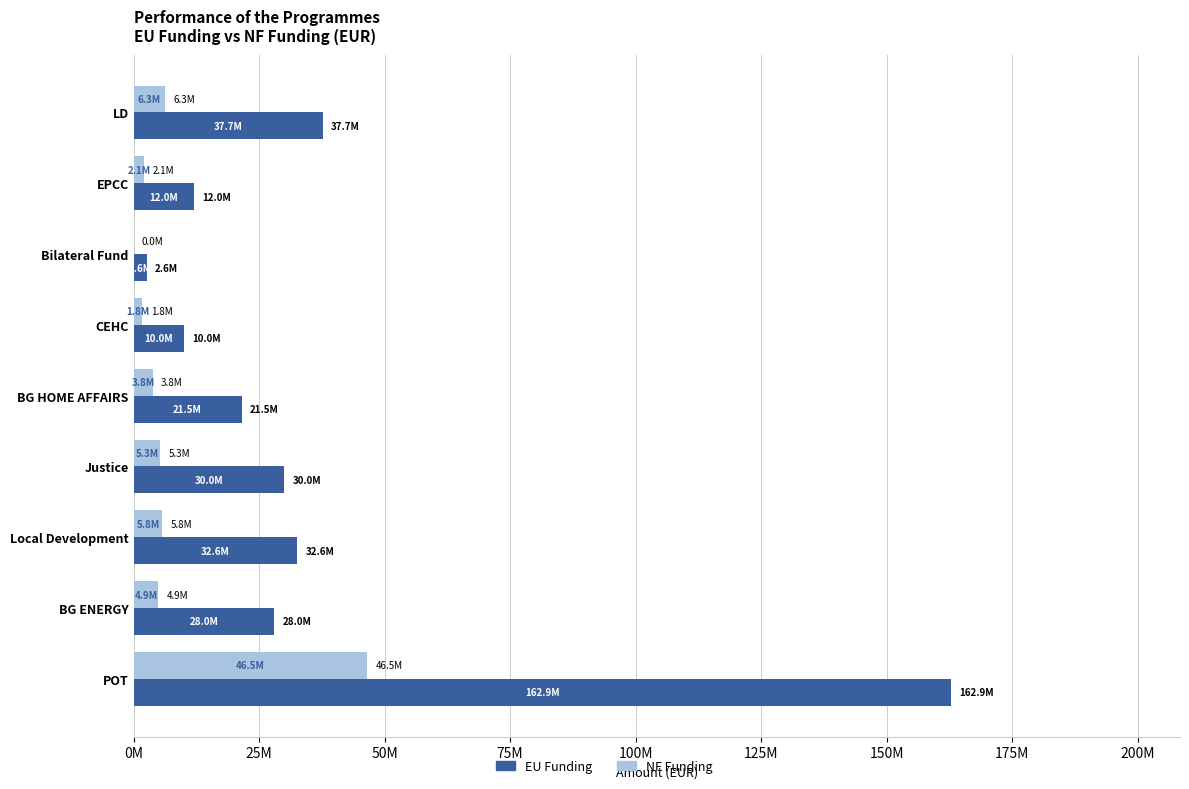

Which series has the widest spread of values?

EU Funding